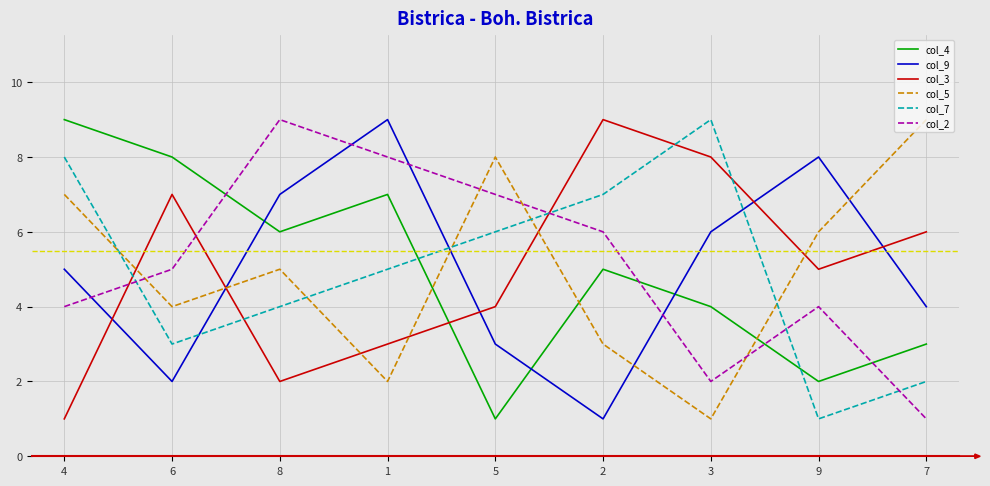

What is the sum of the col_2 values at 3 and 2?

8